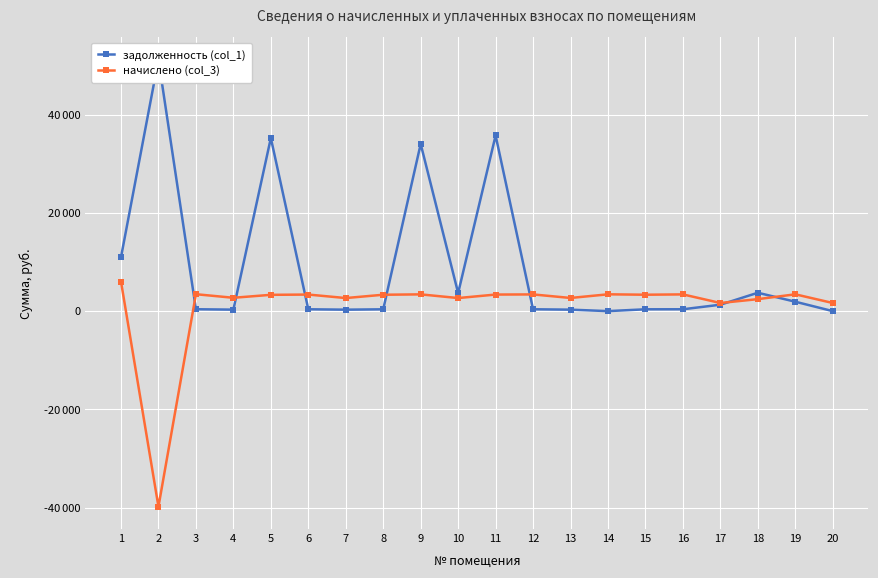

Reading right to left, extract all data points from this chart.

задолженность (col_1): 20=0.0	19=1913.2	18=3737.6	17=1303.5	16=378.2	15=370.9	14=0.0	13=297.4	12=377.1	11=35737.8	10=3677.5	9=34016.9	8=370.3	7=295.6	6=374.5	5=35223.7	4=301.7	3=382.4	2=51163.1	1=10961.0
начислено (col_3): 20=1655.3	19=3419.8	18=2436.5	17=1655.3	16=3403.4	15=3337.9	14=3419.8	13=2676.9	12=3397.9	11=3370.7	10=2660.5	9=3408.9	8=3332.4	7=2660.5	6=3370.7	5=3316.1	4=2715.1	3=3441.7	2=-39791.6	1=6014.8